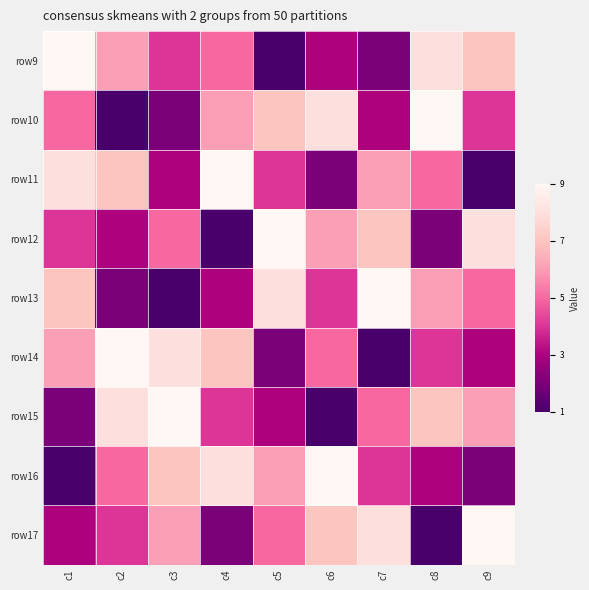

At which category is the sum across all series the highest?

c1